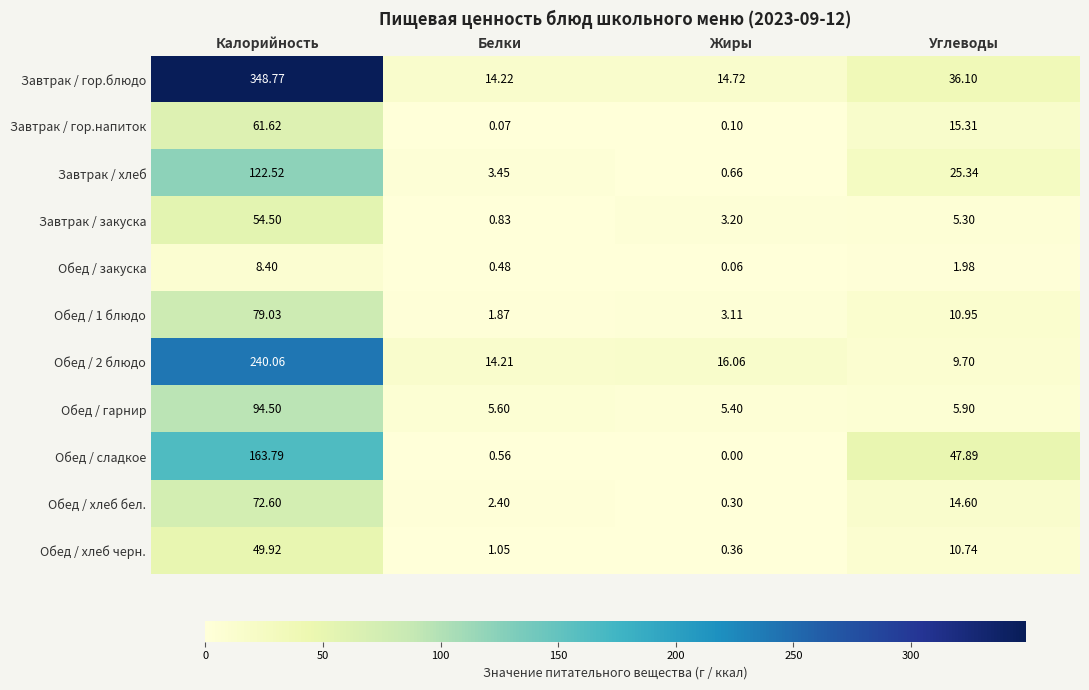

Which series has the widest spread of values?

Завтрак / гор.блюдо